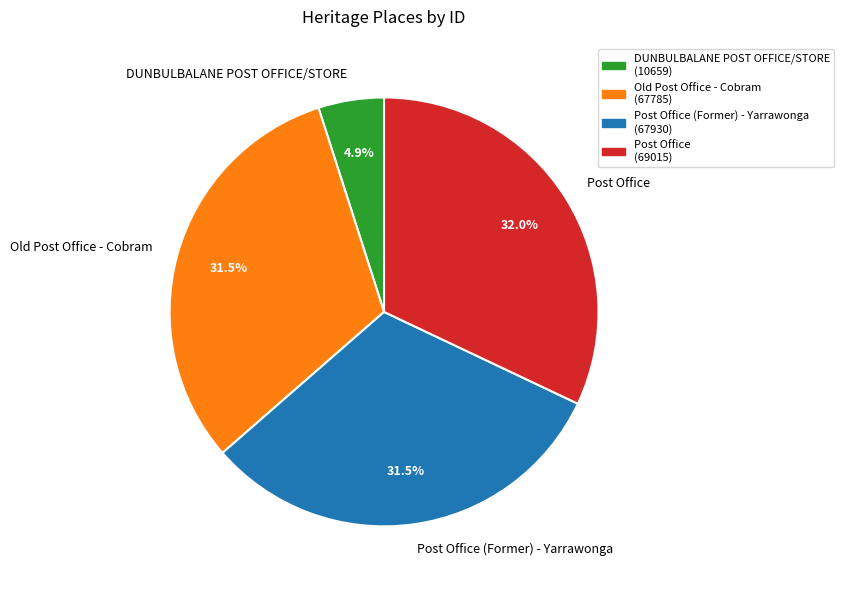

How many segments does this pie chart have?

4